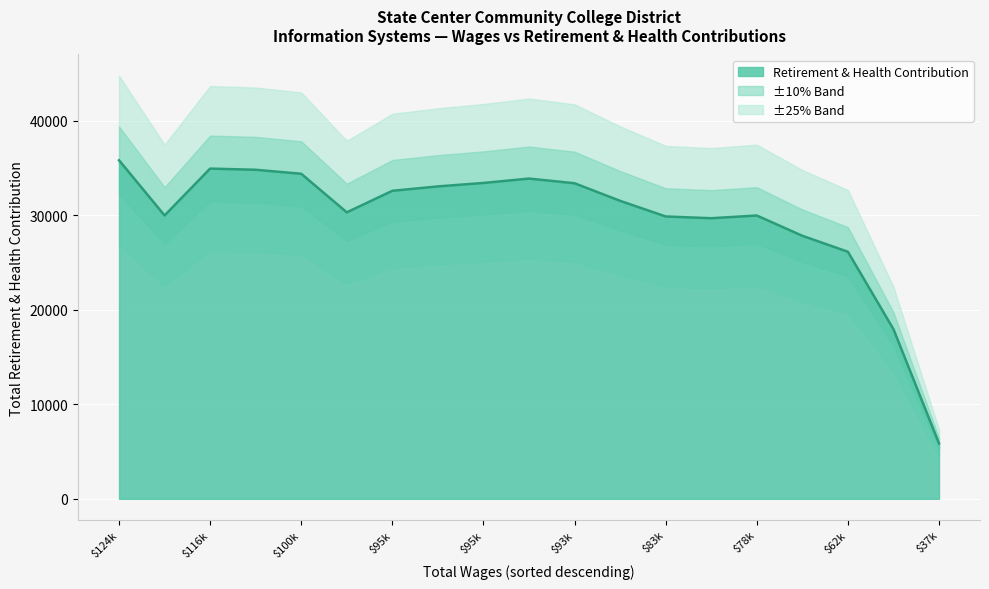

What is the maximum value shown in the chart?

35813